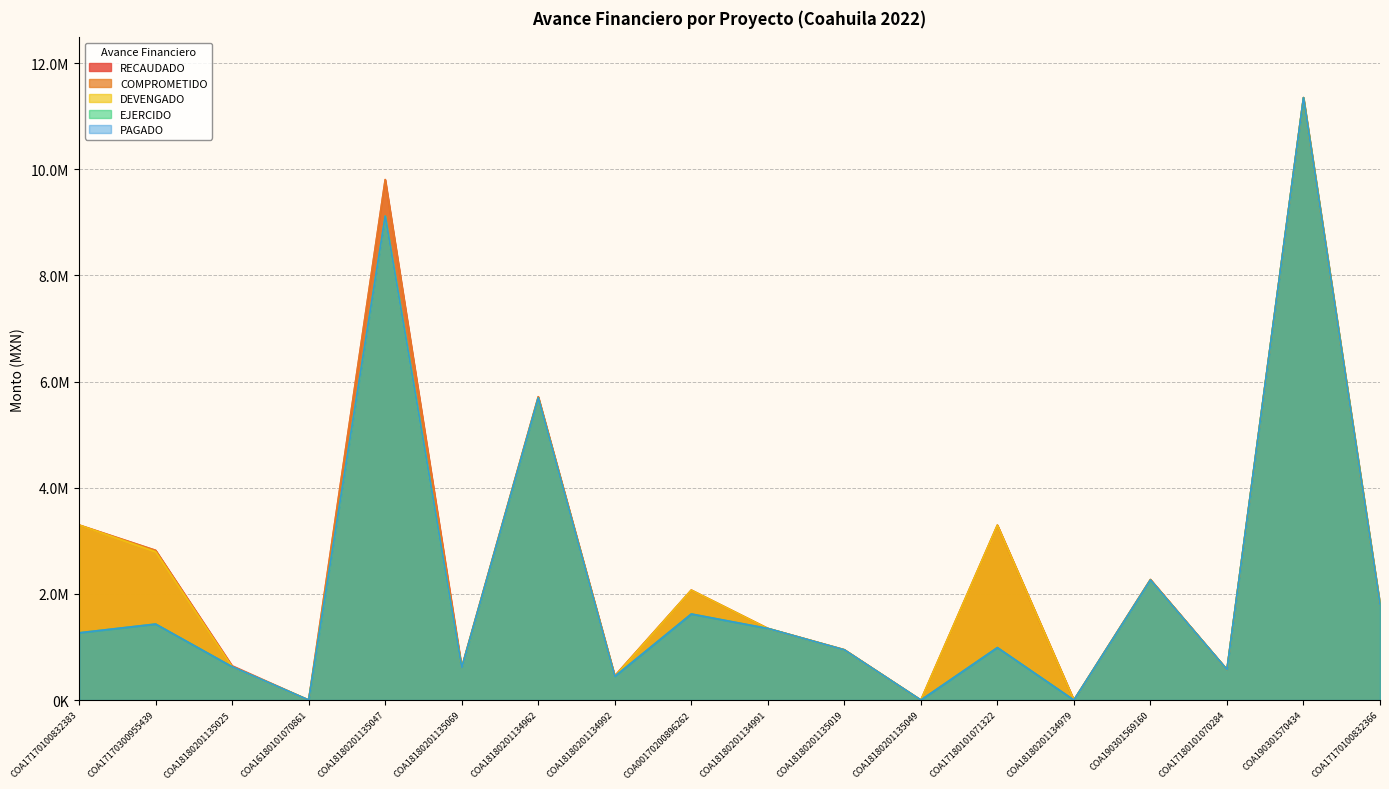

List the labels in order of COMPROMETIDO value, largest first.

COA190301570434, COA18180201135047, COA18180201134962, COA17170100832383, COA17180101071322, COA17170300955439, COA190301569160, COA00170200896262, COA17170100832366, COA18180201134991, COA18180201135019, COA18180201135025, COA18180201135069, COA17180101070284, COA18180201134992, COA16180101070861, COA18180201135049, COA18180201134979